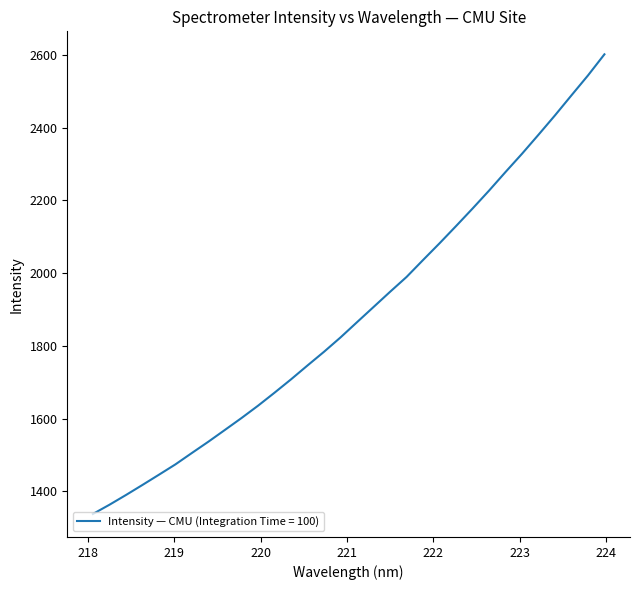

How many lines are shown in the chart?

1